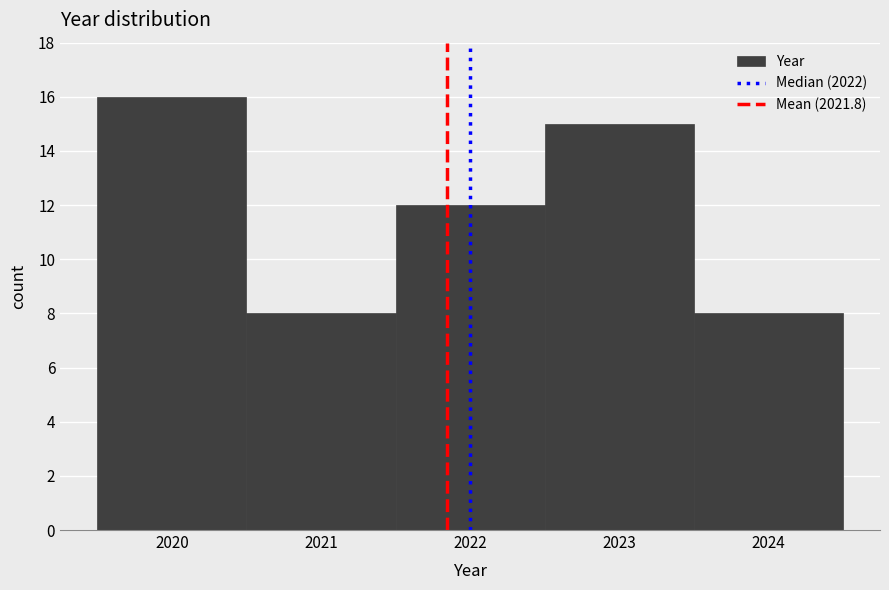

Reading left to right, transcribe this chart: for each bar, give the range it covers on the x-axis and its height. The values are not printed on the chart, so give them approximately, as read against the axis.

2019.5 to 2020.5: 16
2020.5 to 2021.5: 8
2021.5 to 2022.5: 12
2022.5 to 2023.5: 15
2023.5 to 2024.5: 8